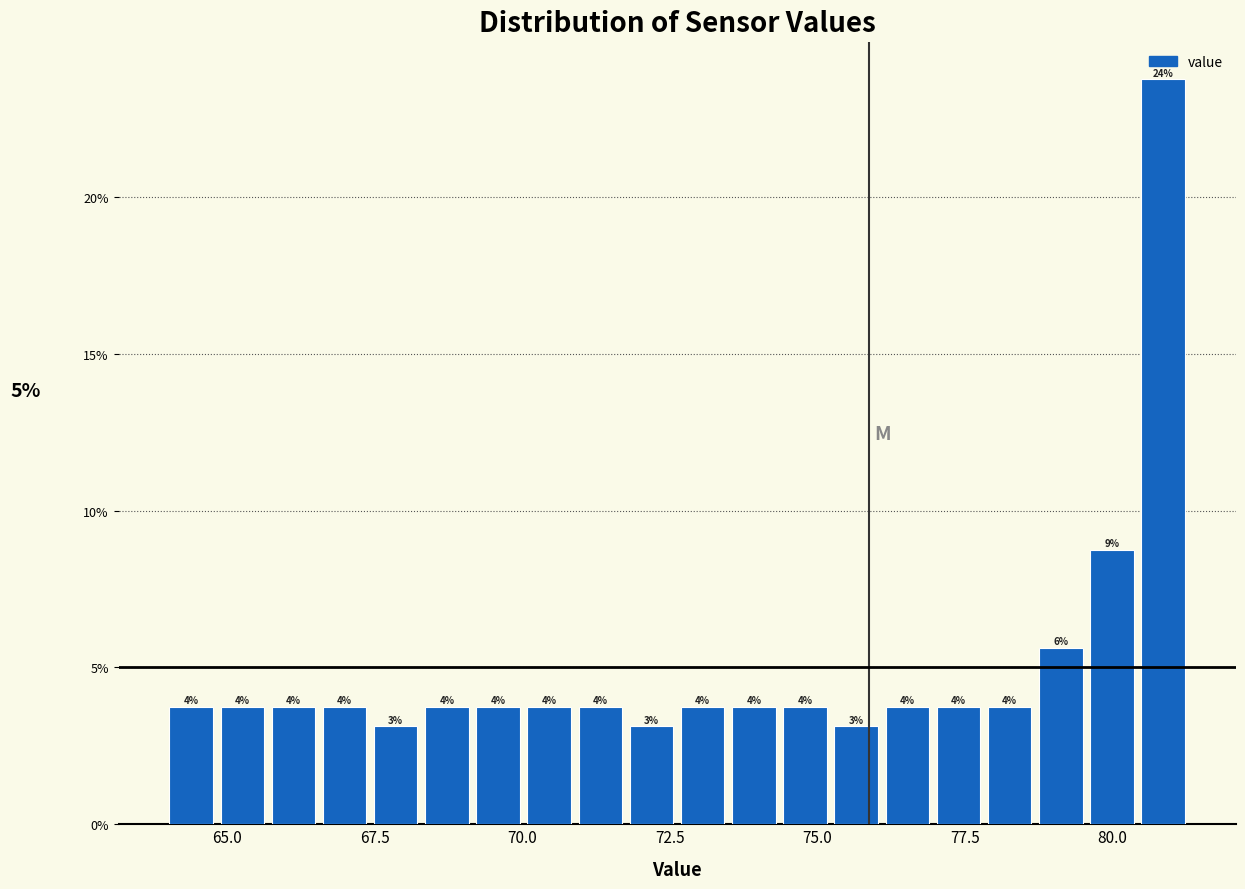

Around what value on the x-axis is the tallest bar? Give the approximate position of its centre, as read against the axis.

81.0